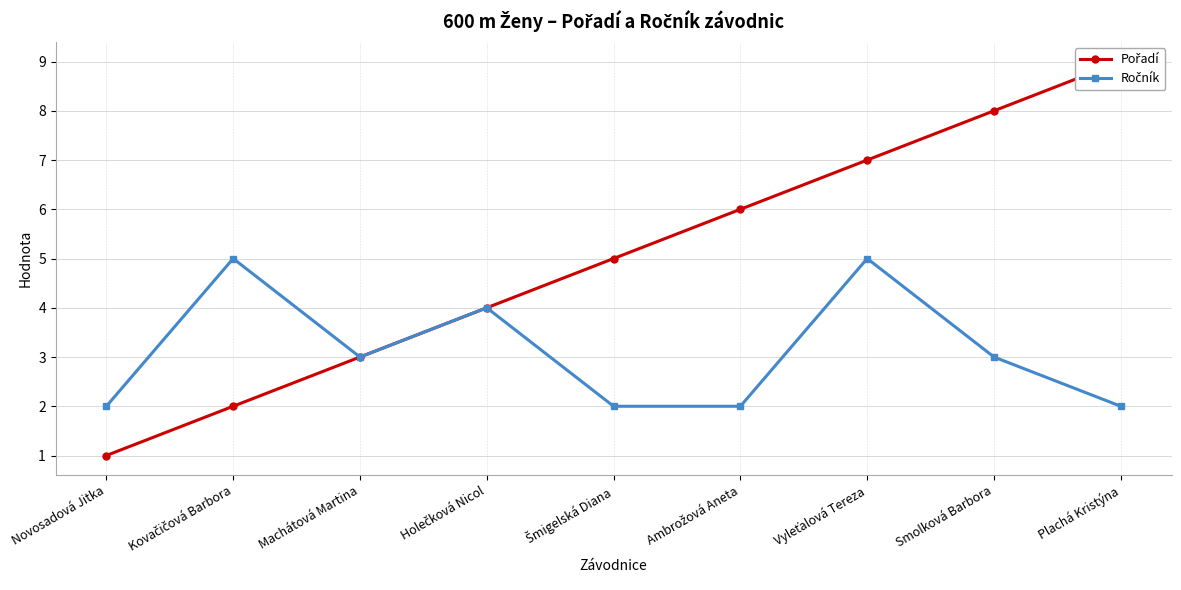

Reading left to right, list all the values displayed in this chart.

Pořadí: 1	2	3	4	5	6	7	8	9
Ročník: 2	5	3	4	2	2	5	3	2